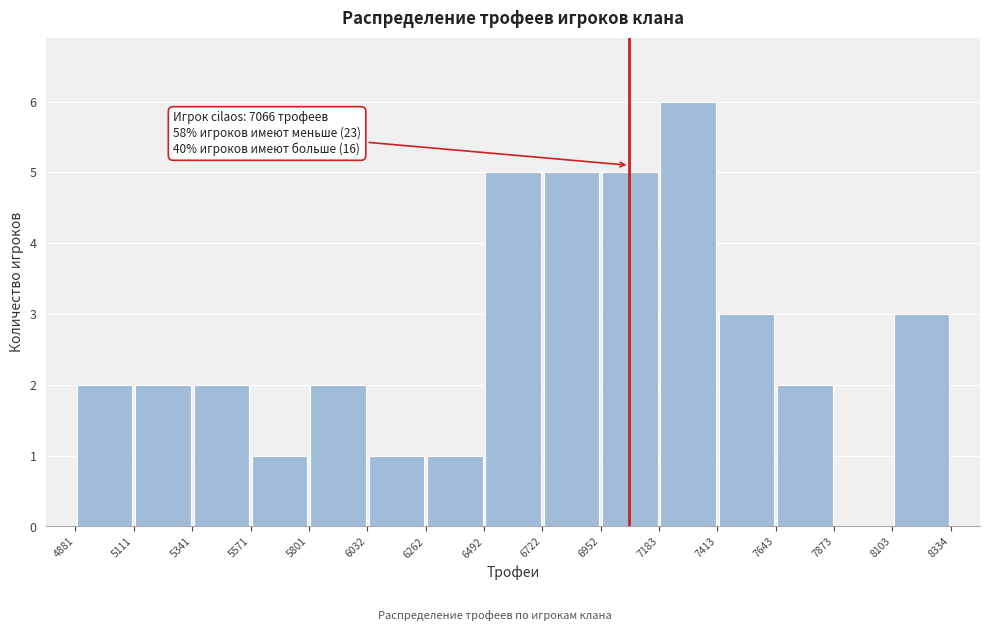

Over which range of the x-axis is the bar tallest?

7183 to 7413